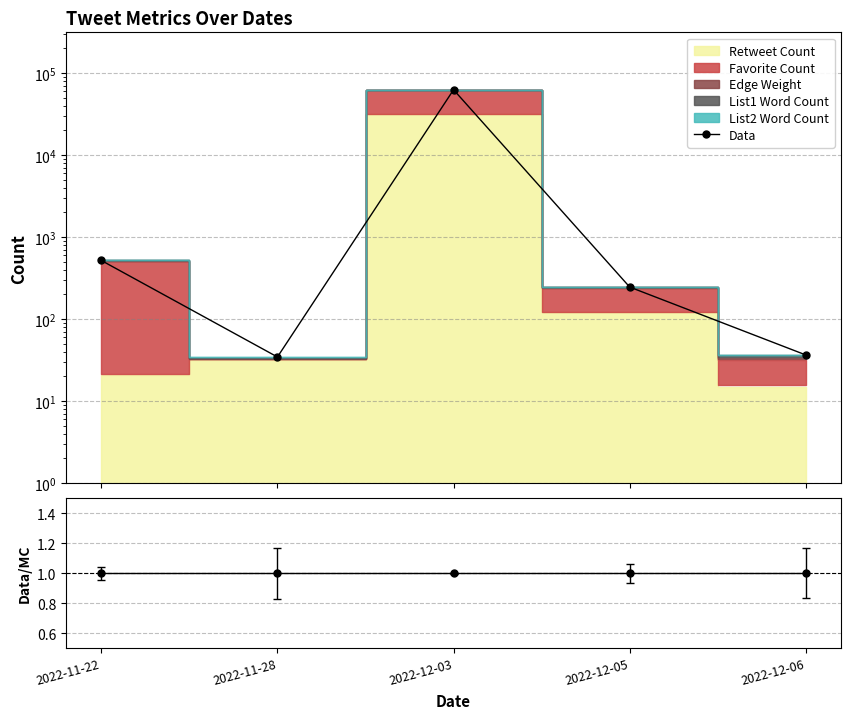

What is the label of the 2nd point from the right?

2022-12-05